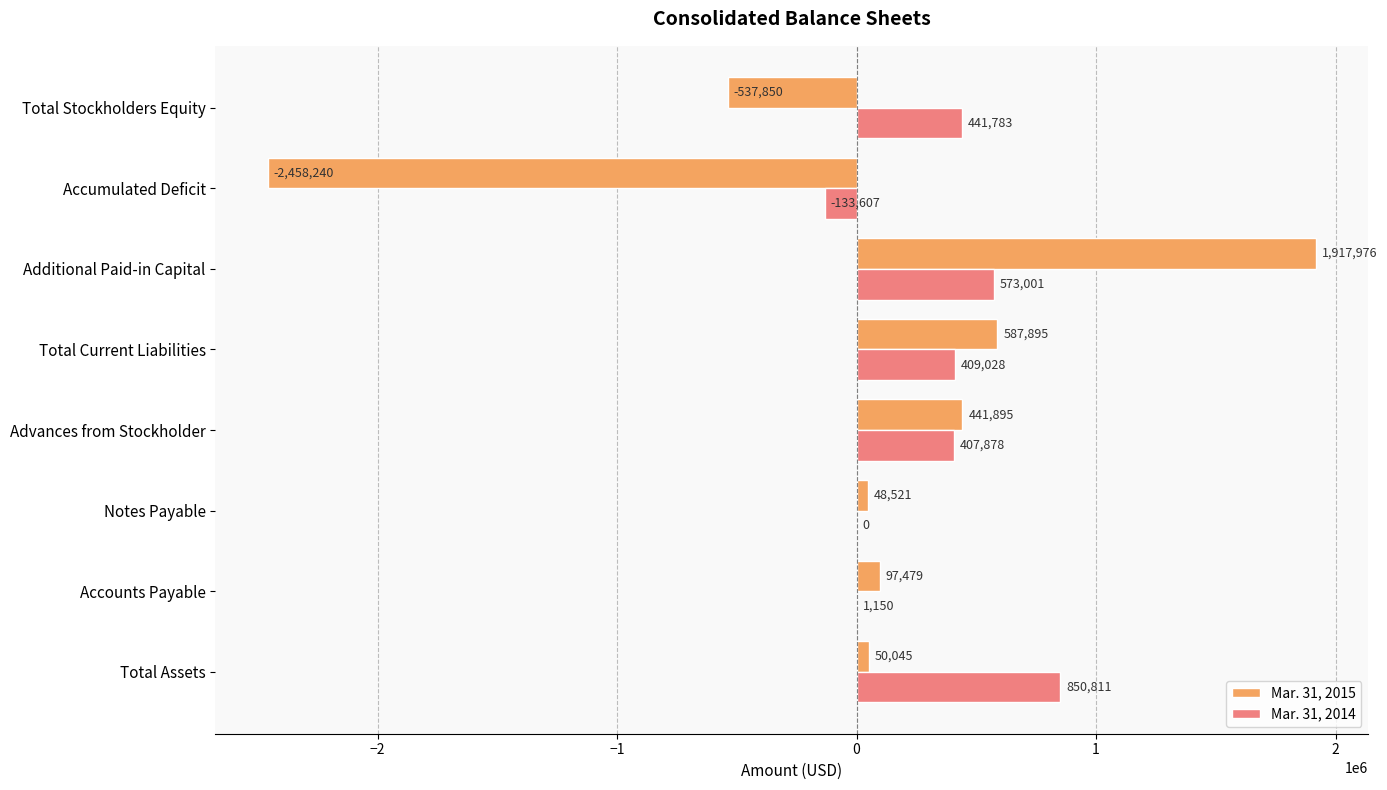

Count the number of categories in the chart.

8